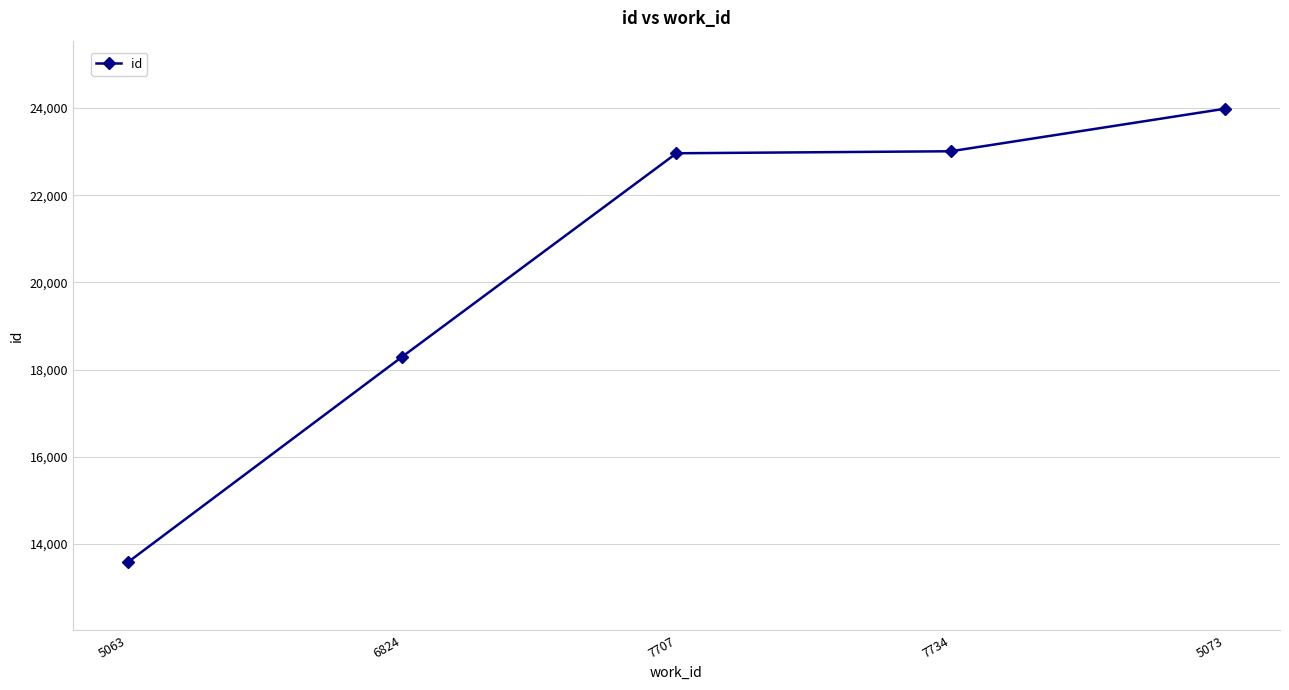

True or false: there are more than 2 points higher than both neighbors.

False